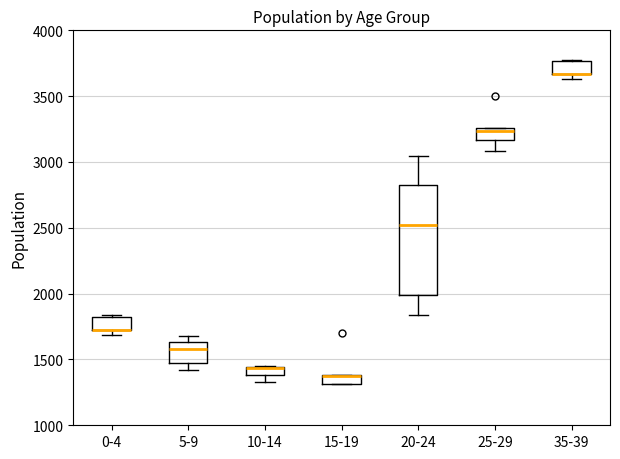

Where is the upper edge of the box for 0-4 on the y-axis? The values are not printed on the chart, so give them approximately, as read against the axis.

1800